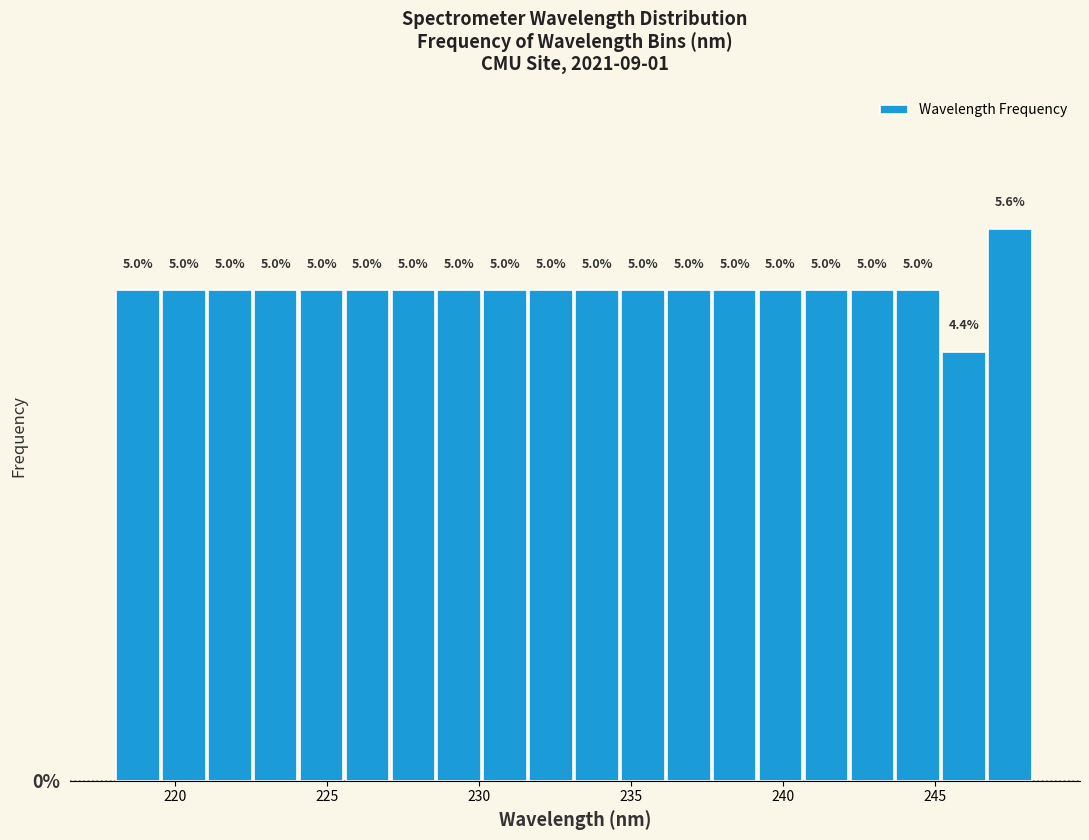

Read against the x-axis, roughly where is the centre of the tallest bar?

247.5